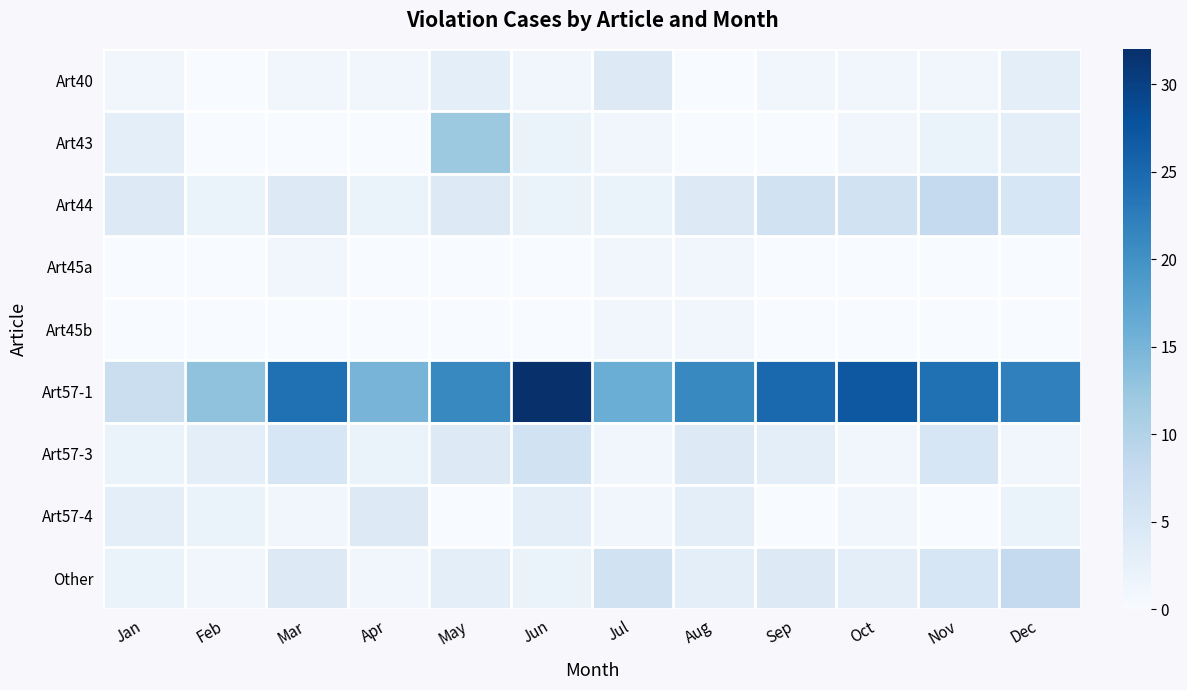

Which series has the widest spread of values?

Art57-1